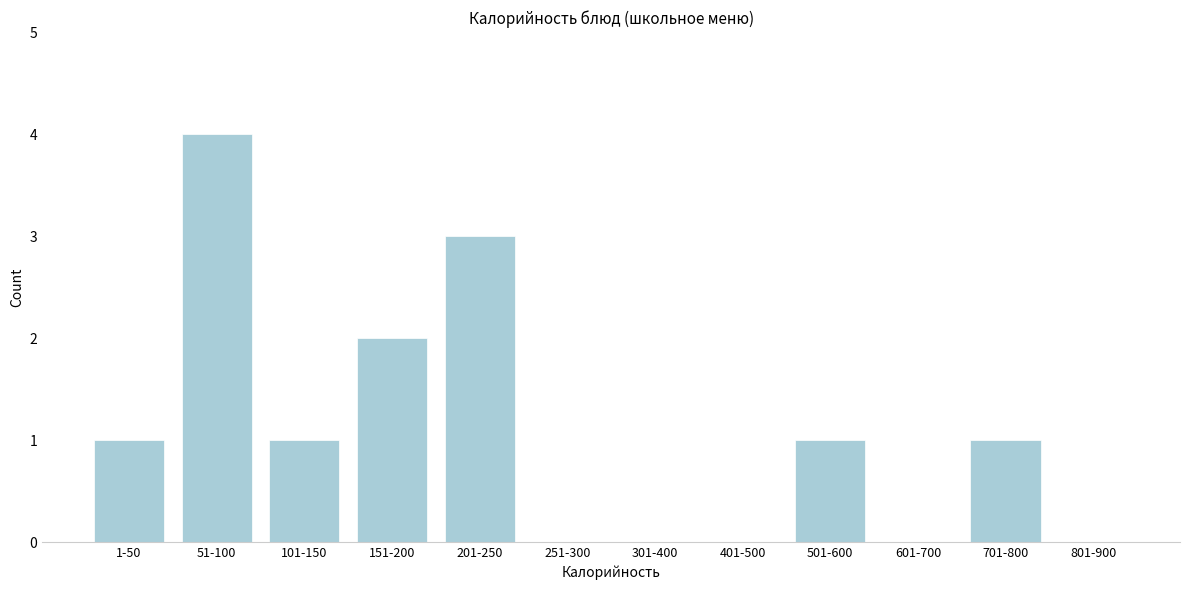

Reading right to left, transcribe all the data shown in this chart.

801-900=0	701-800=1	601-700=0	501-600=1	401-500=0	301-400=0	251-300=0	201-250=3	151-200=2	101-150=1	51-100=4	1-50=1